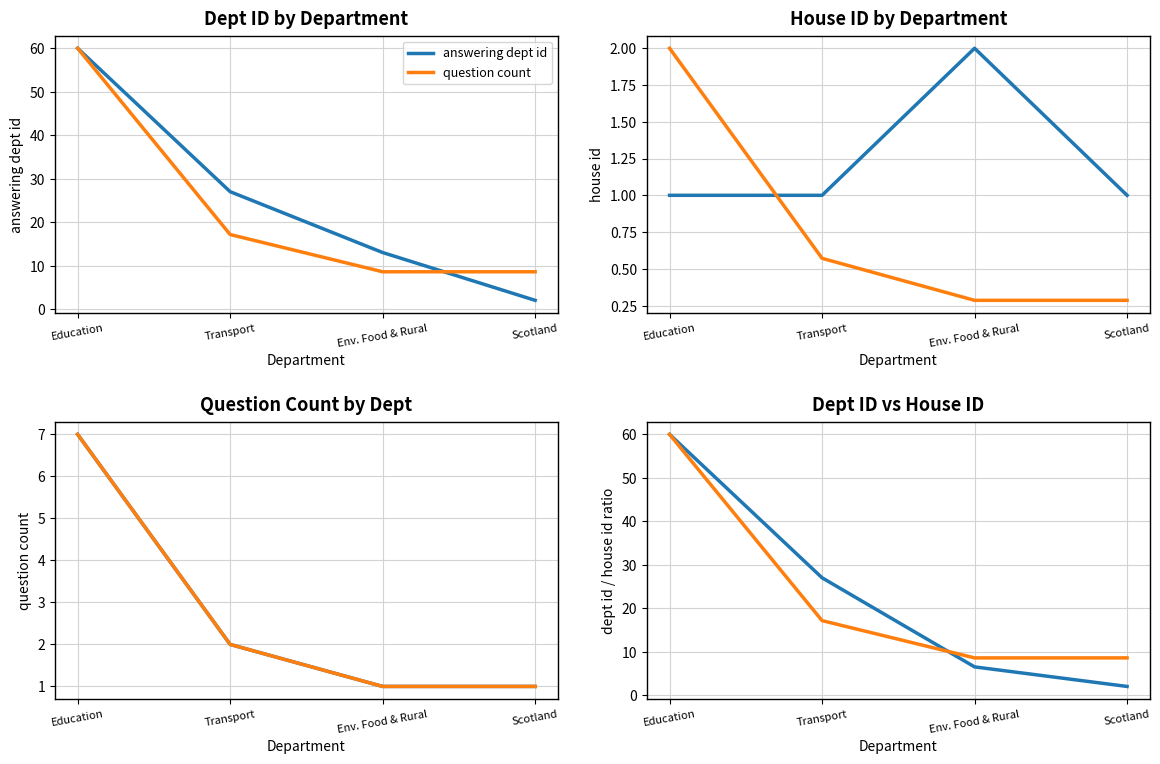

What is the total value across all series at Education?

127.0